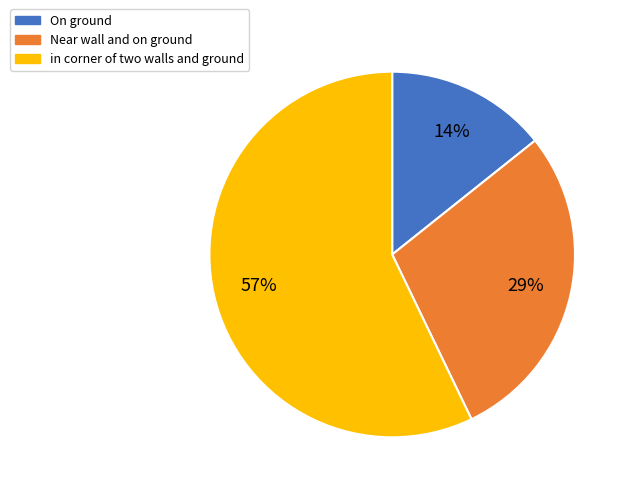

Count the number of slices in the pie.

3